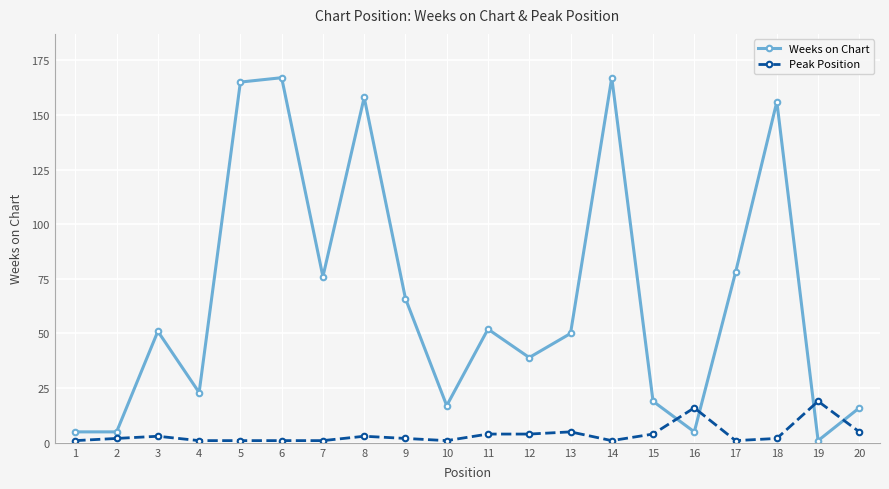

Is the value of Peak Position at 10 greater than the value of Weeks on Chart at 6?

No